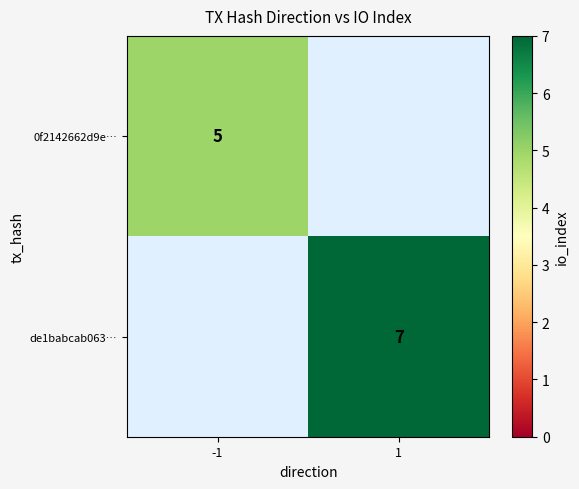

The value of 0f2142662d9e… at -1 is 5. True or false?

True